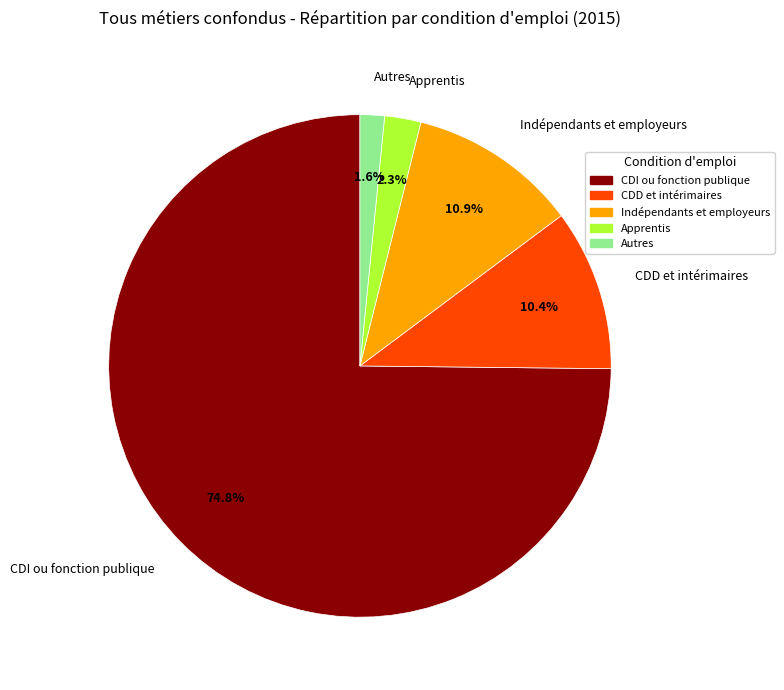

To the nearest percent, what is the difference between the Autres and Indépendants et employeurs slice percentages?

9%